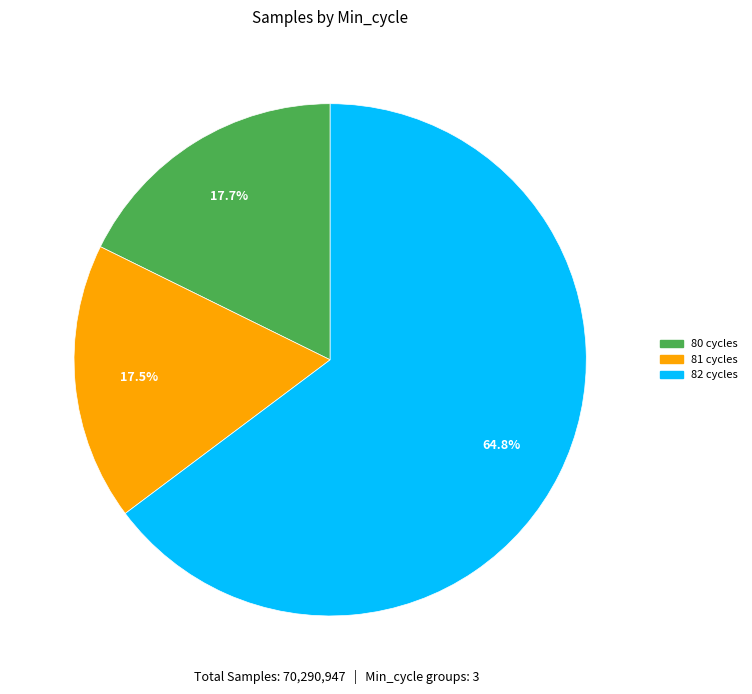

Does any single category account for the majority?

Yes